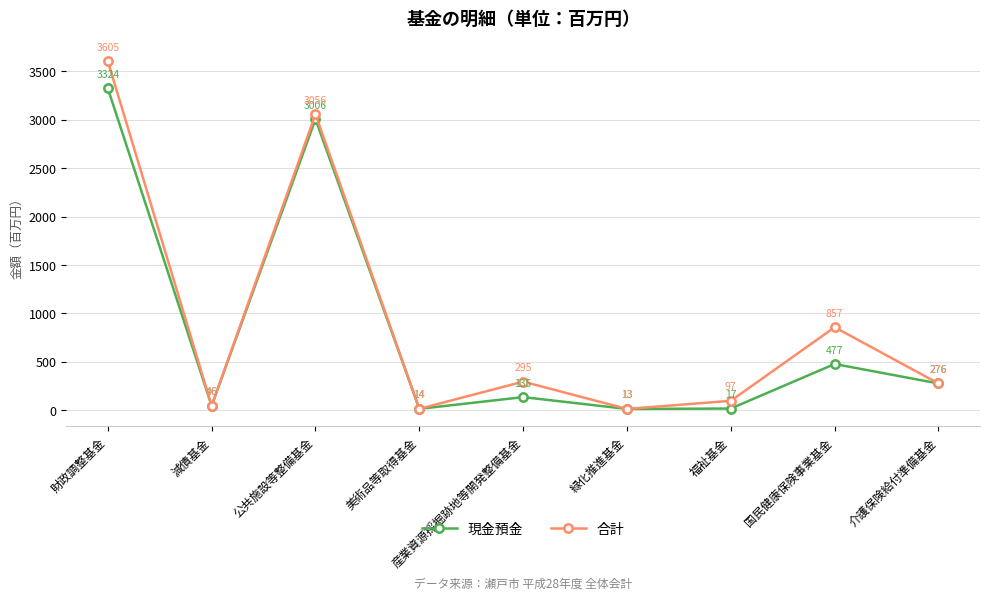

At how many categories does at least one series exceed 2779?

2